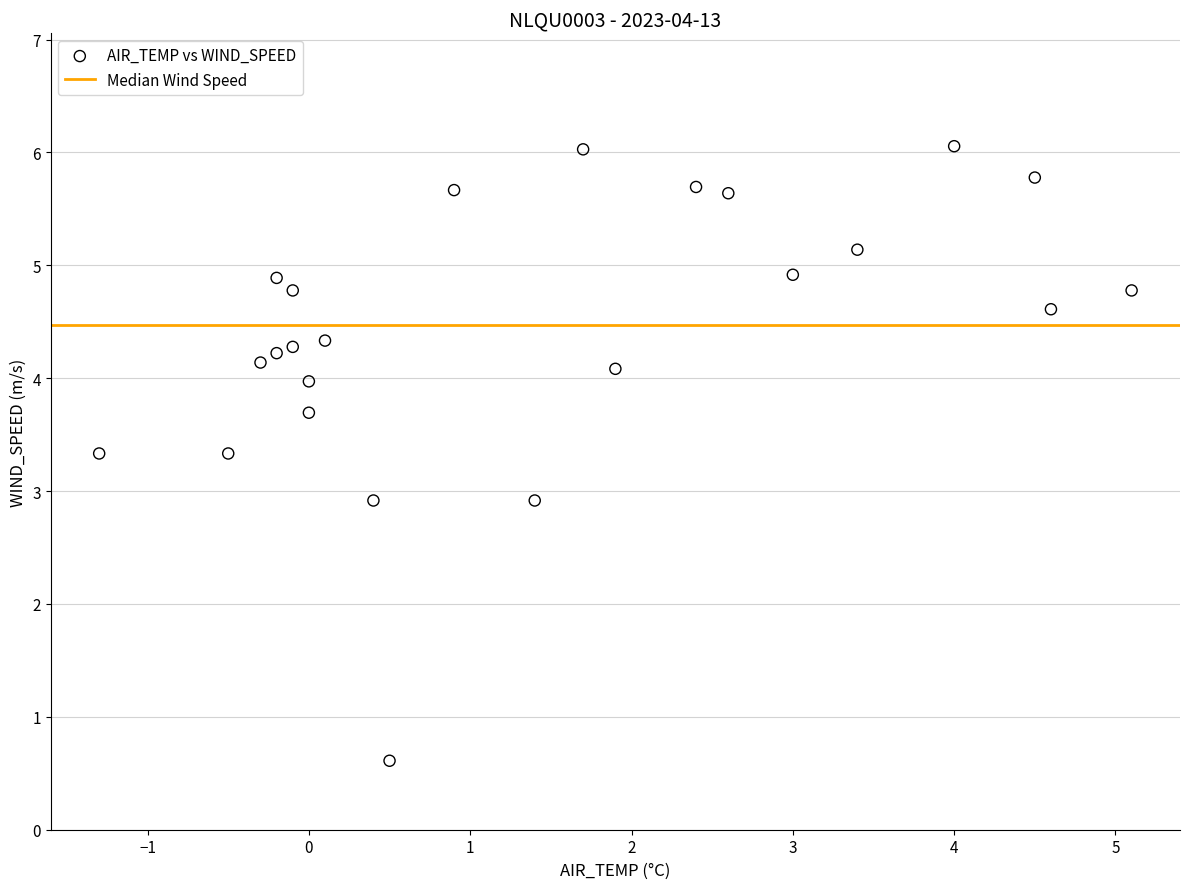

What is the range of Y values (max minus min)?

5.4